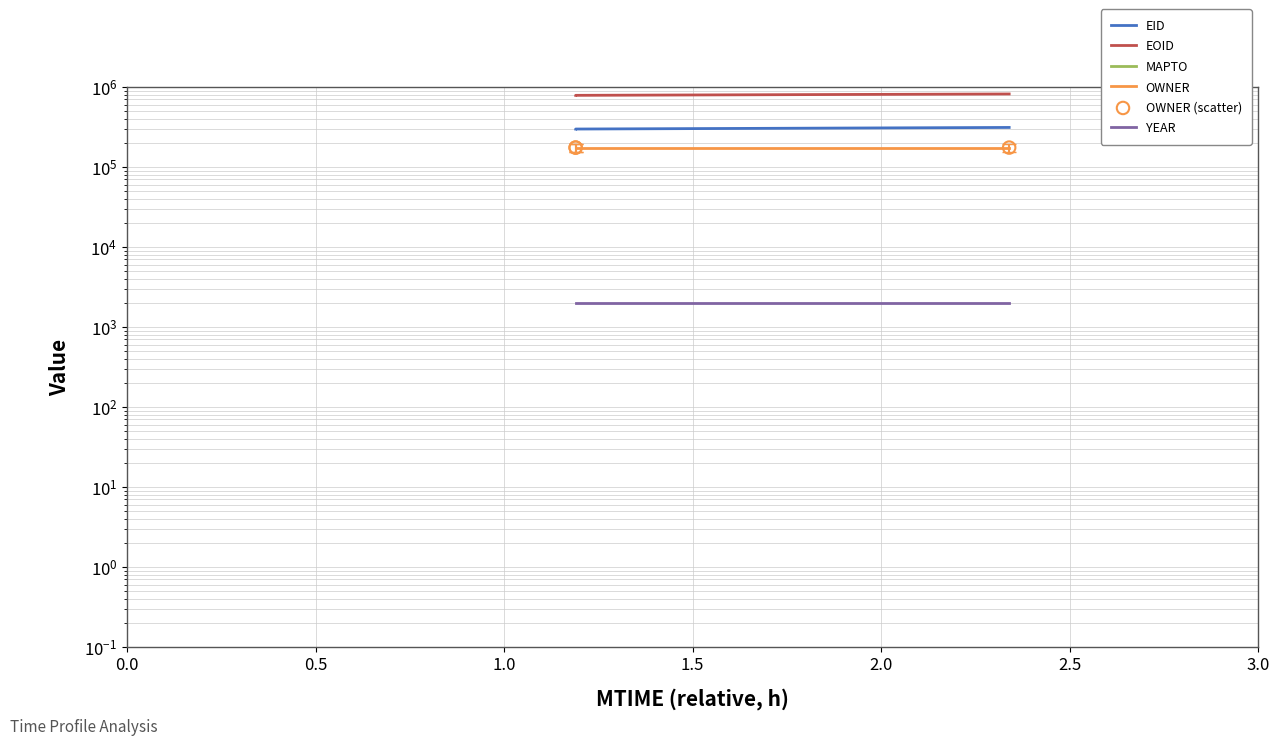

Which series has the largest total across all categories?

EOID